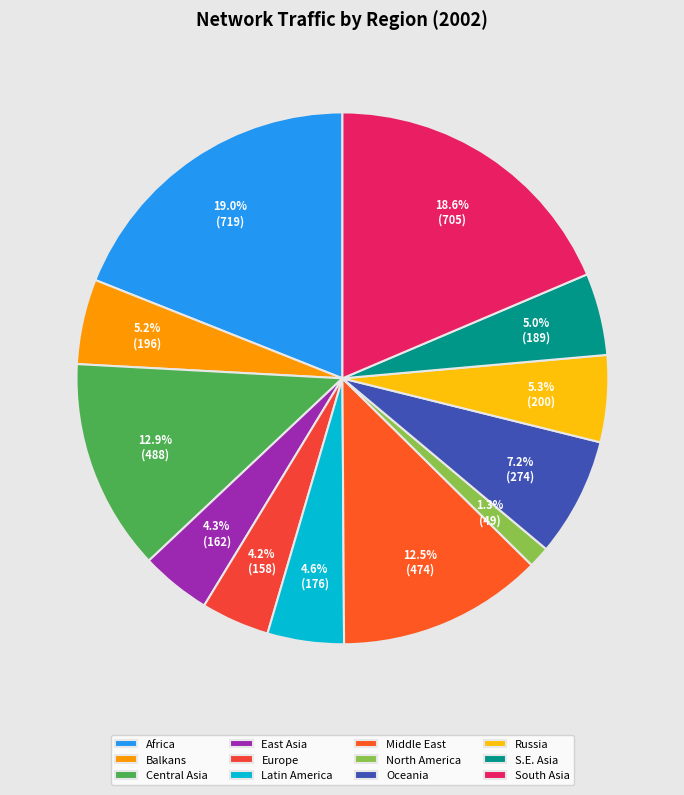

To the nearest percent, what portion does North America represent?

1%